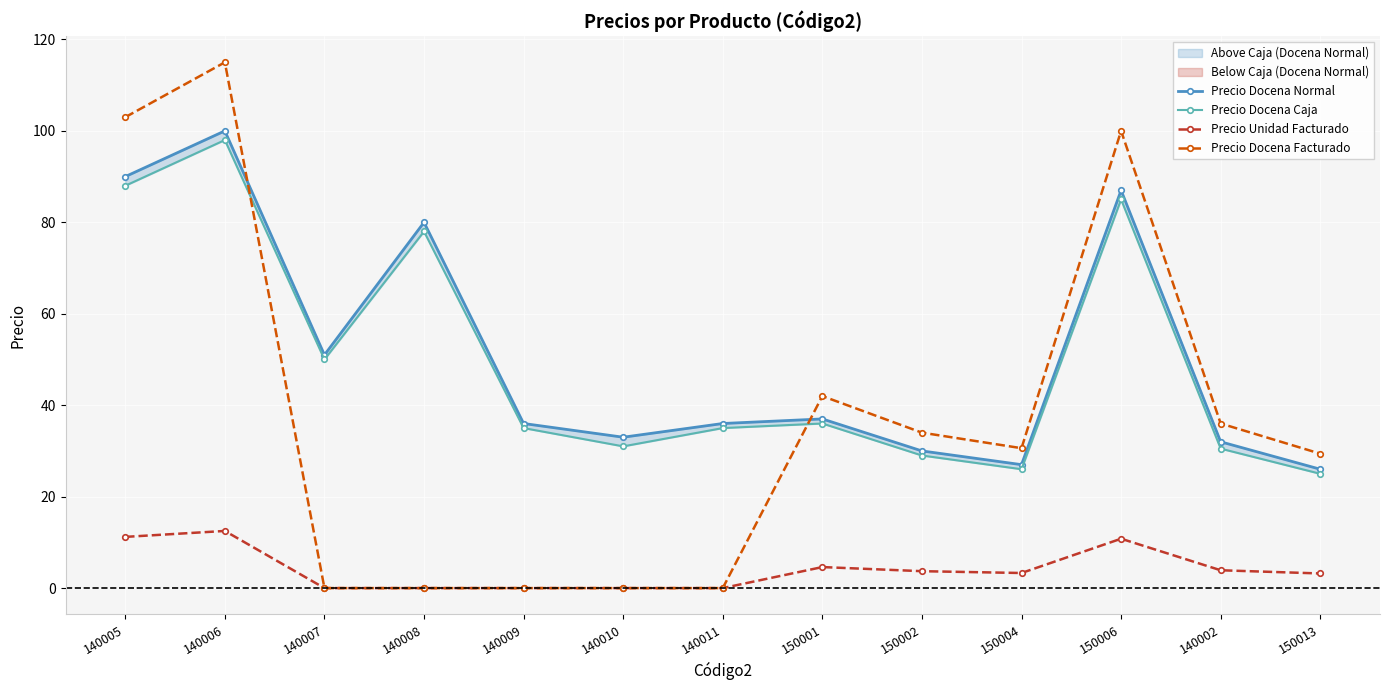

True or false: Precio Docena Normal and Precio Unidad Facturado intersect in this chart.

False